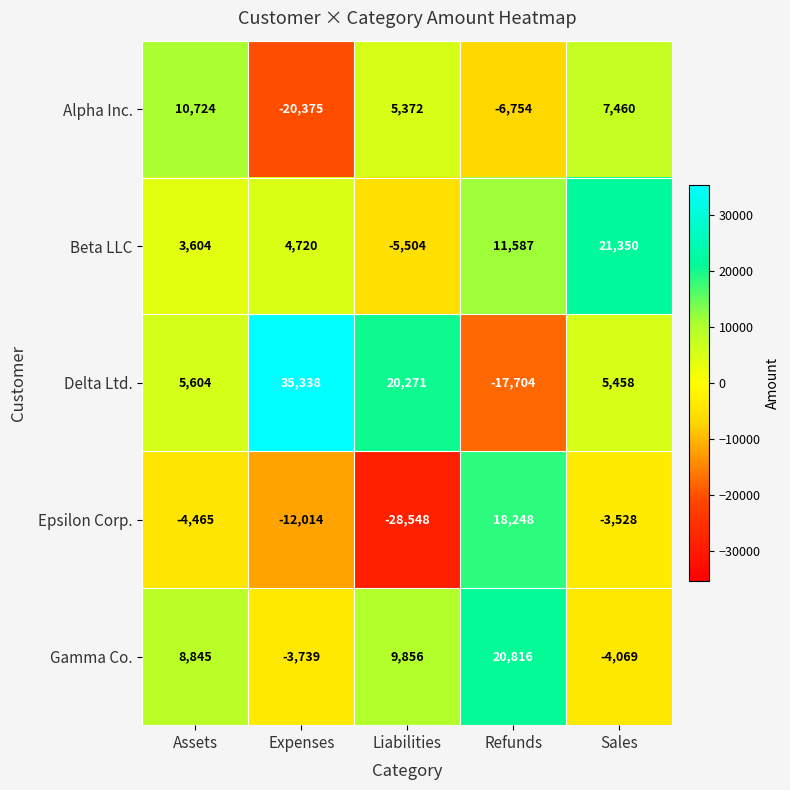

What is the difference between the highest and lowest values at Assets?

15189